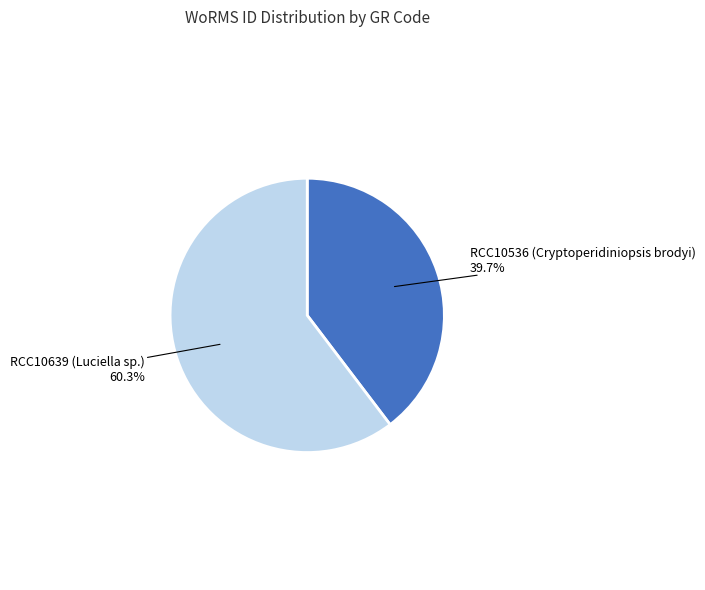

What percentage is NOT represented by RCC10536 (Cryptoperidiniopsis brodyi)?

60.3%